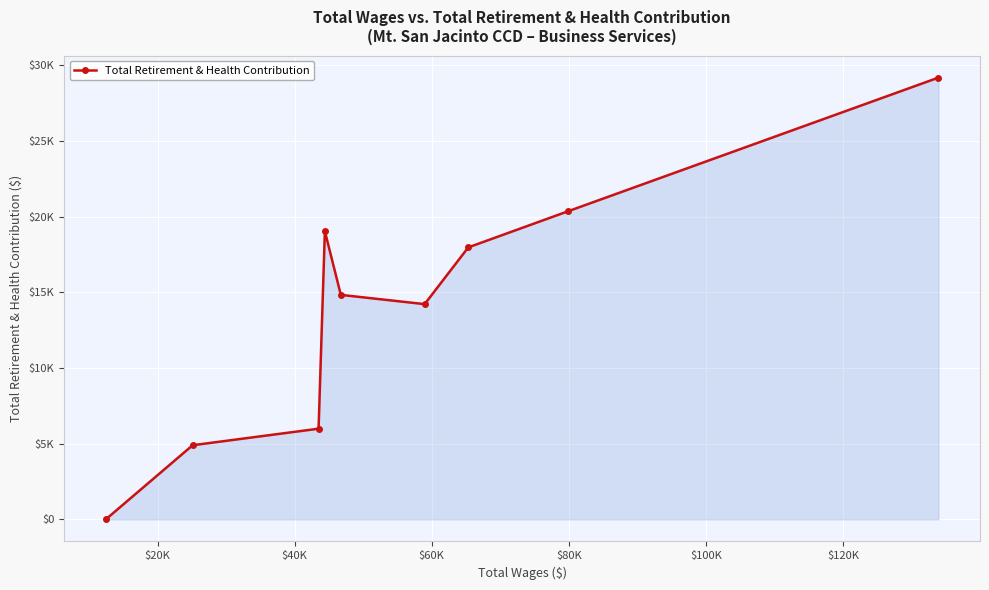

Is this an area chart (filled region under the line)?

Yes